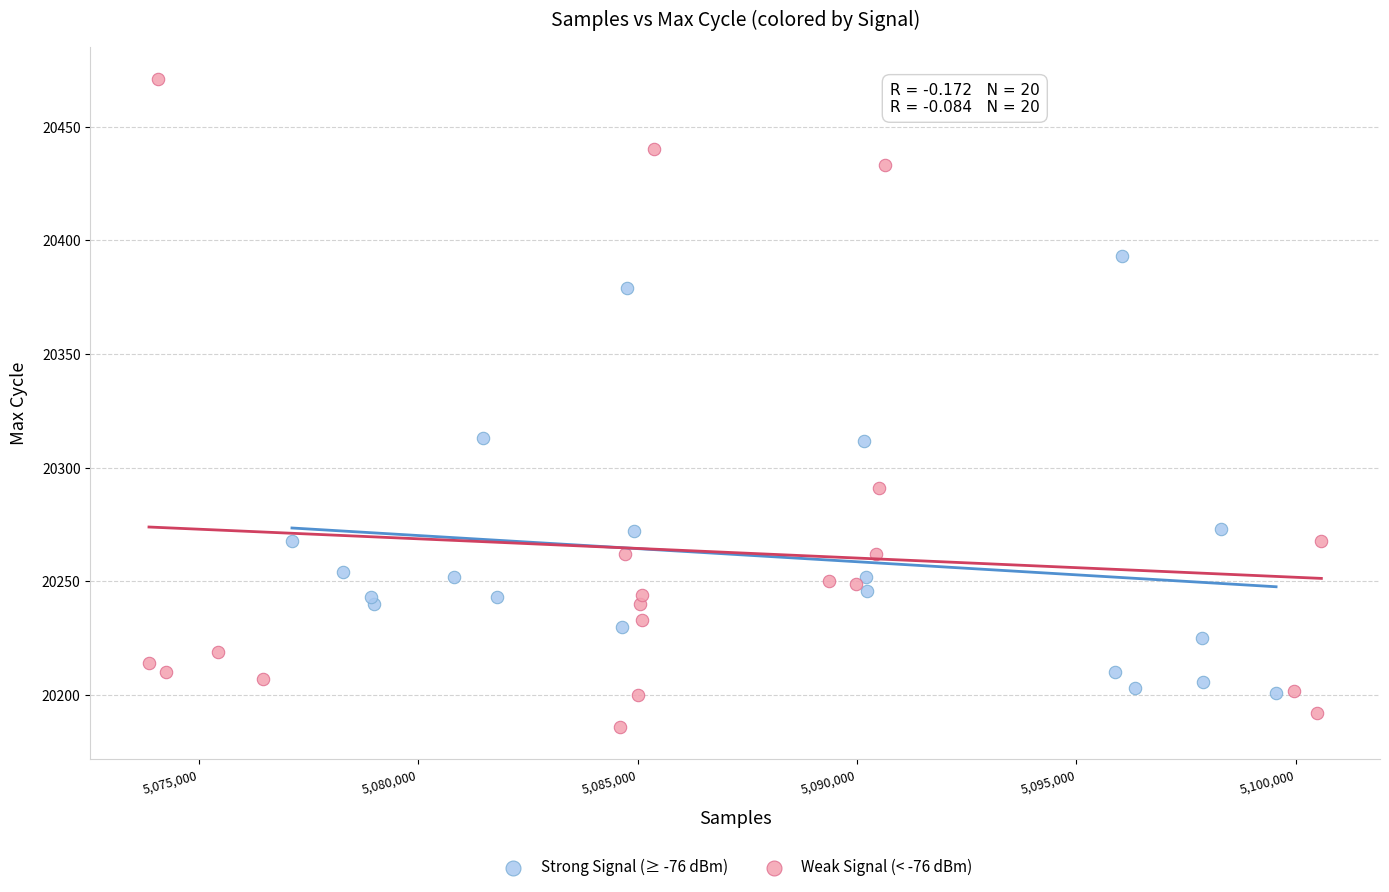

Which series contains the highest Y value?

Weak Signal (< -76 dBm)